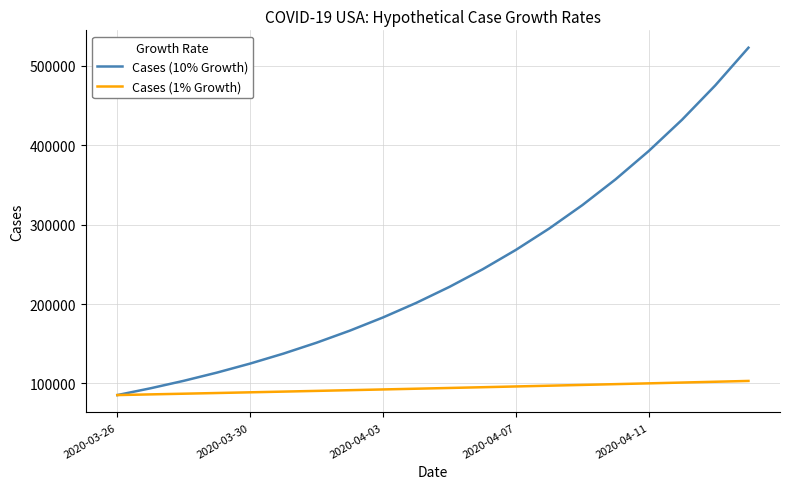

What is the maximum value for Cases (1% Growth)?

103214.8